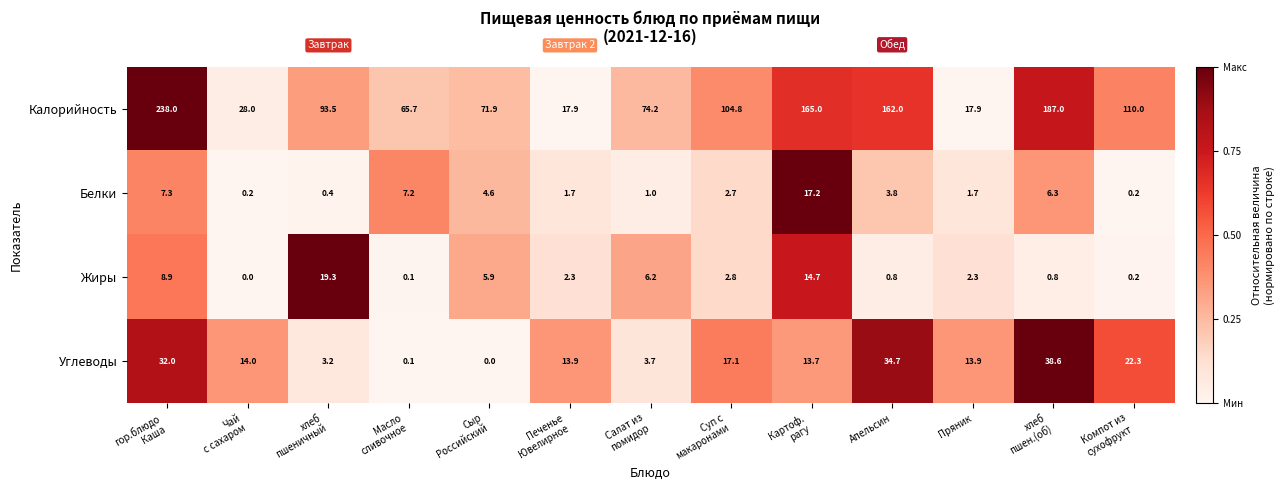

Is it true that Жиры equals 0.2 at Апельсин?

False